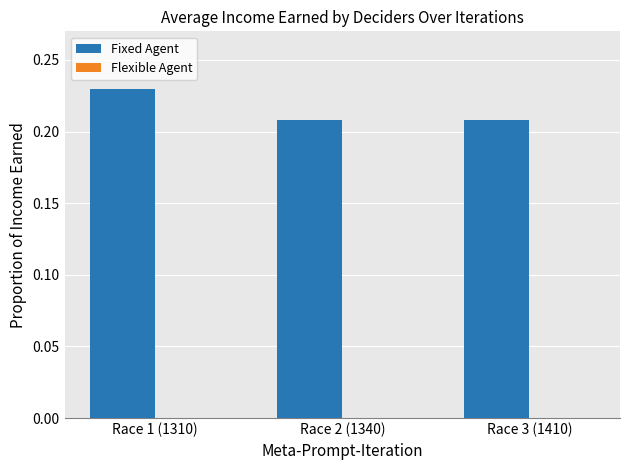

What position from the left is Race 3 (1410)?

3